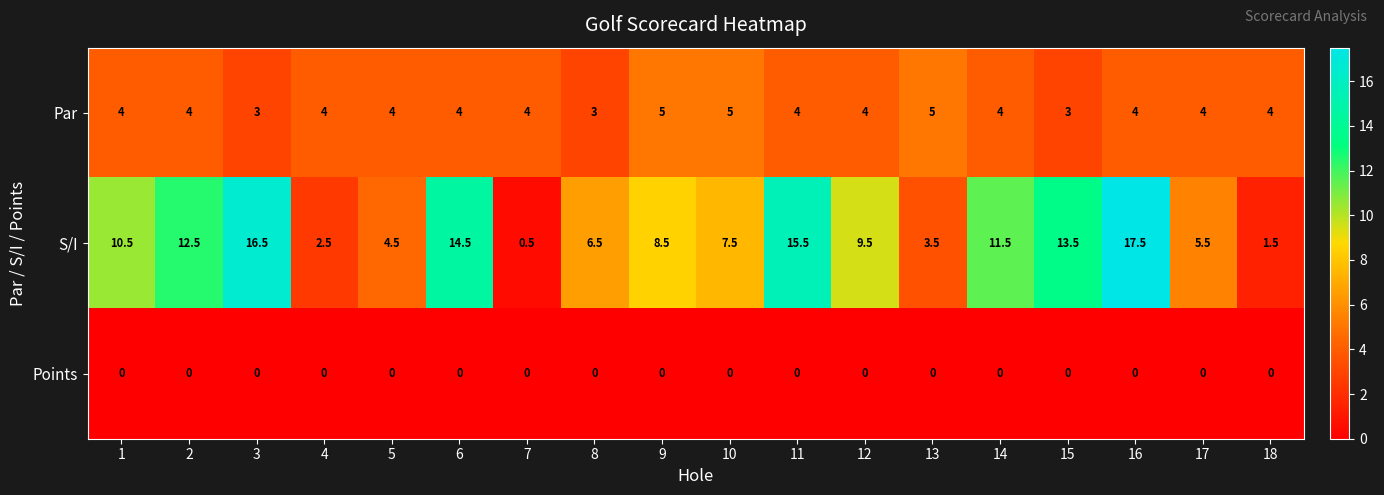

True or false: Points has a value of 0.0 at 1.

True